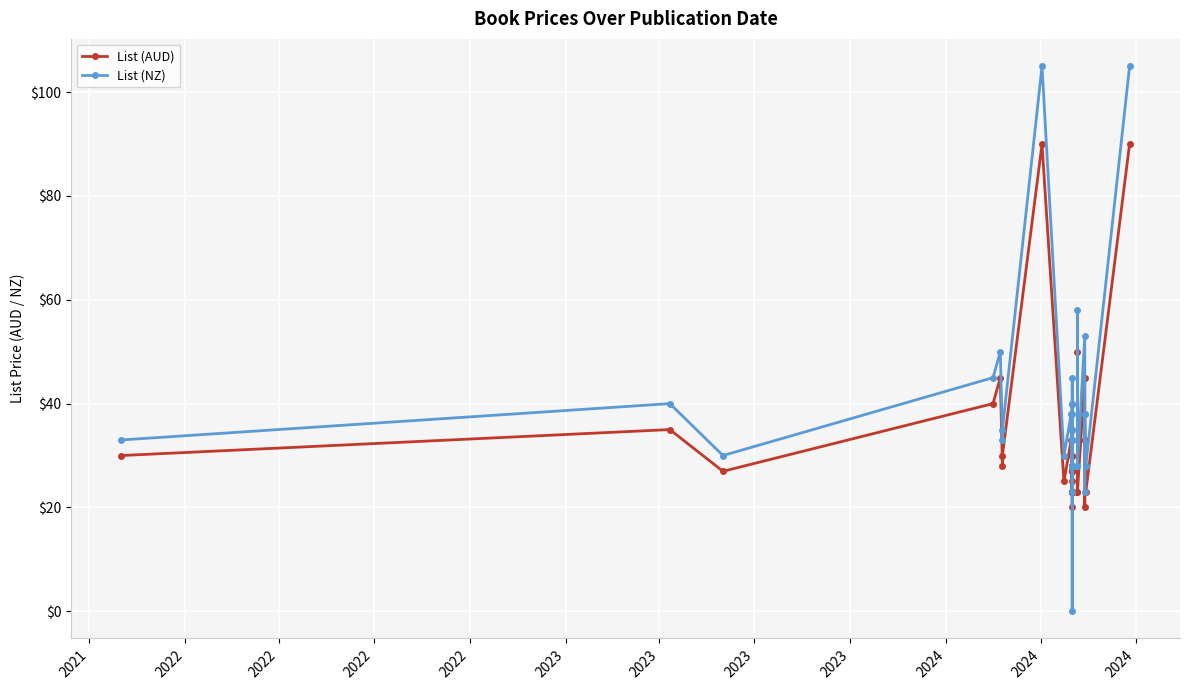

How many values in the List (AUD) series are below 27?

18